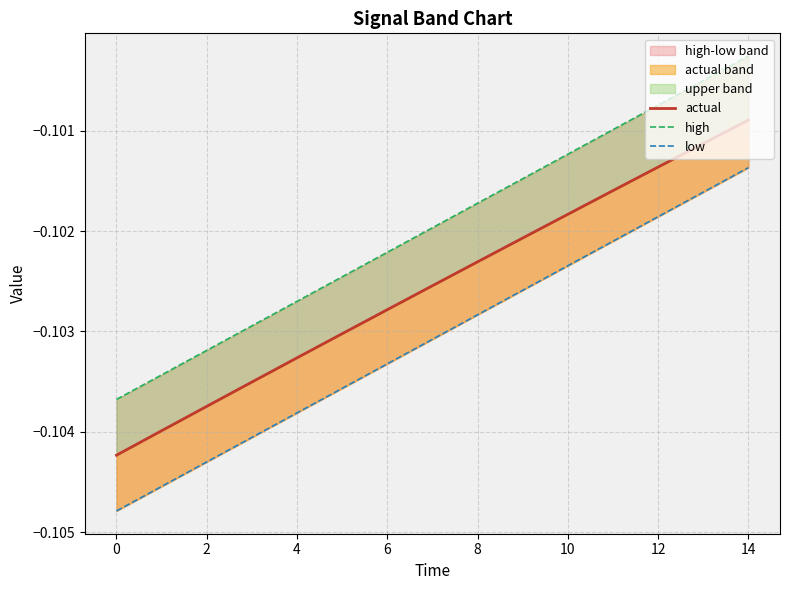

Which category has the highest value in the actual series?

14